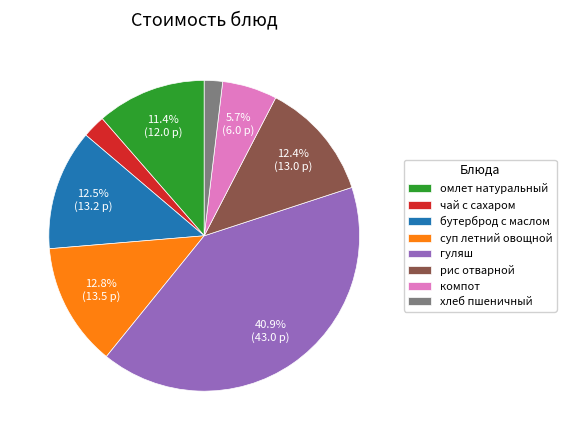

Approximately how many times larger is the value at бутерброд с маслом compared to гуляш?

0.3